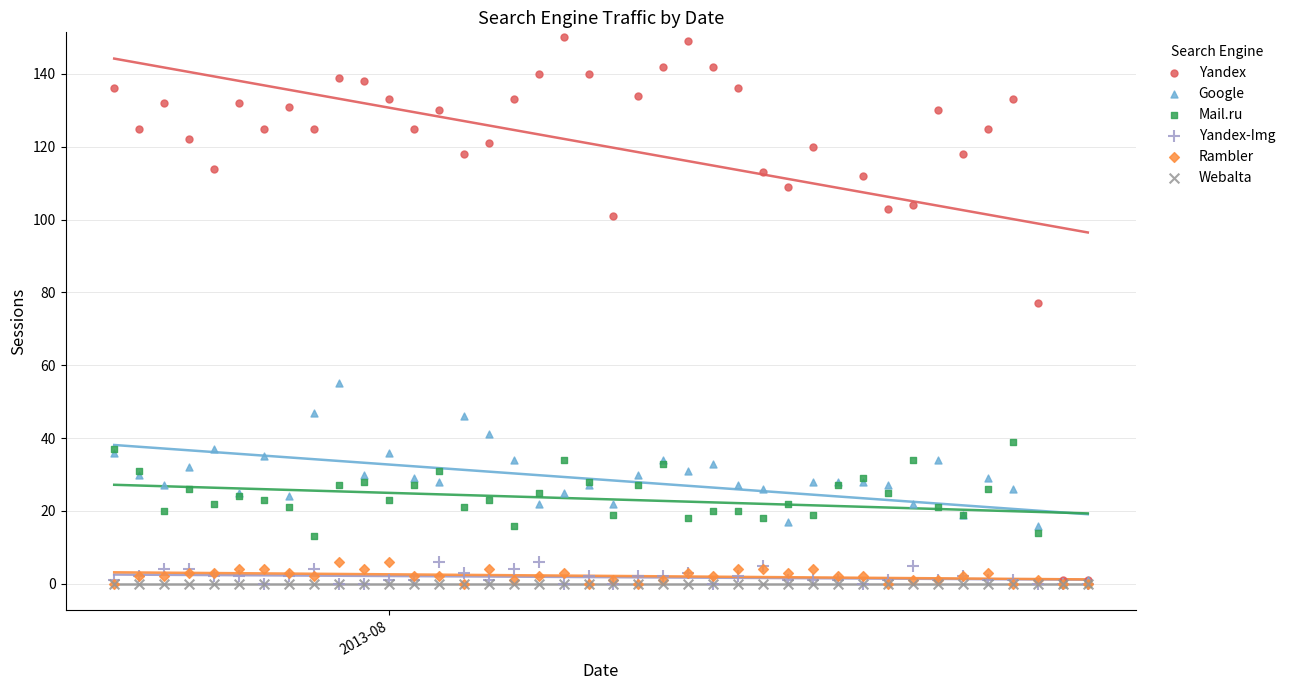

Which series has the widest spread of Y values?

Yandex